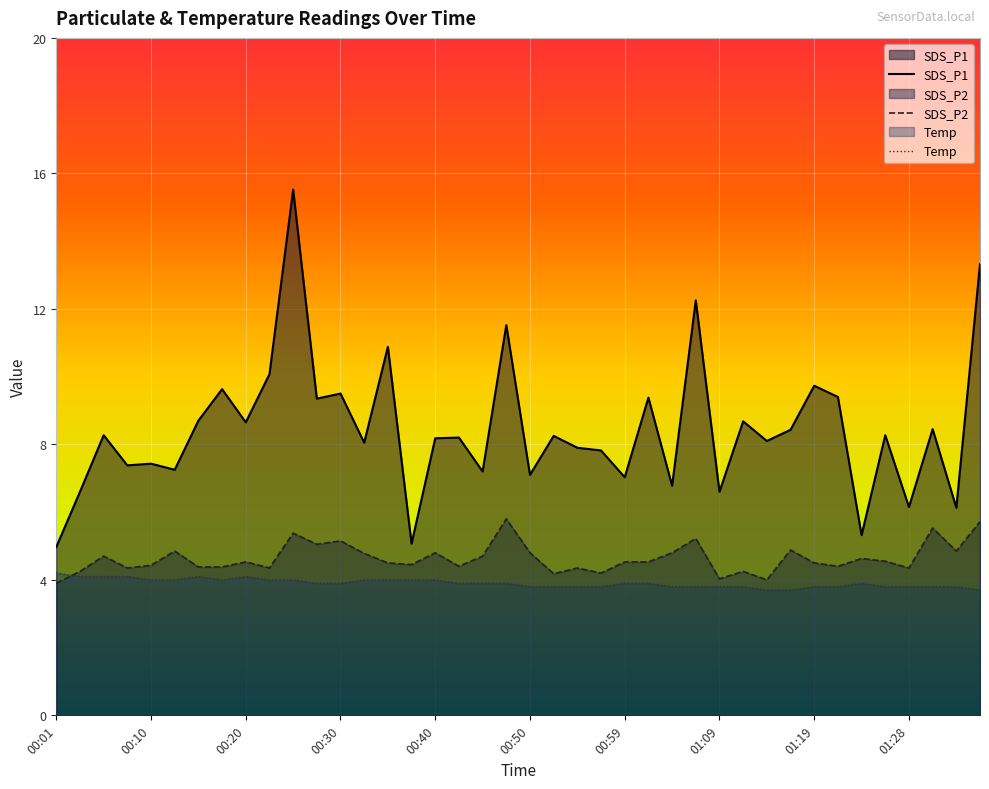

The SDS_P2 series shows 7.9 at 00:40. True or false?

False